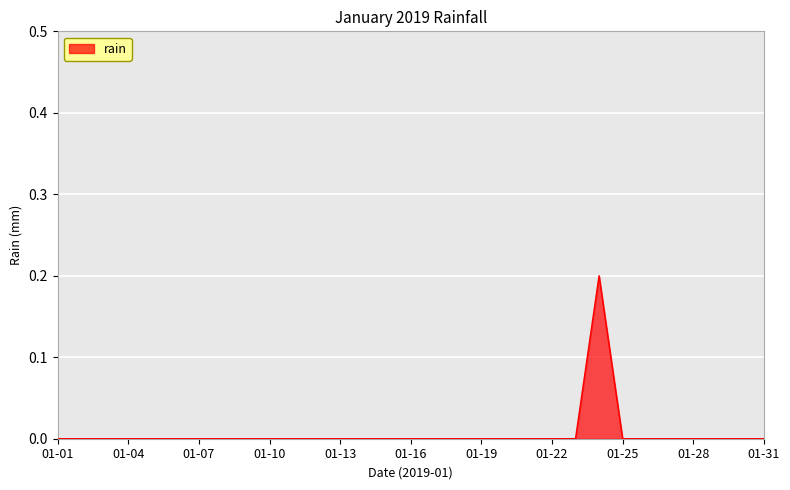

Reading left to right, extract all data points from this chart.

0.0	0.0	0.0	0.0	0.0	0.0	0.0	0.0	0.0	0.0	0.0	0.0	0.0	0.0	0.0	0.0	0.0	0.0	0.0	0.0	0.0	0.0	0.0	0.2	0.0	0.0	0.0	0.0	0.0	0.0	0.0